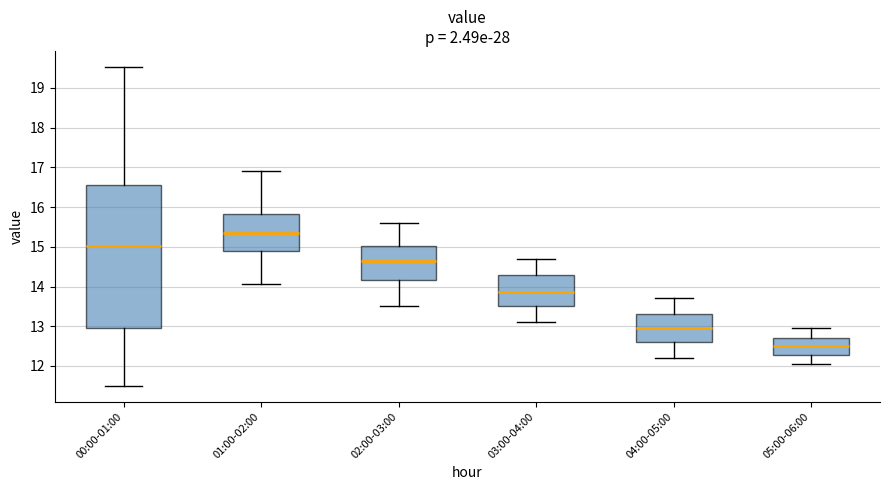

Where is the lower edge of the box for 04:00-05:00 on the y-axis? The values are not printed on the chart, so give them approximately, as read against the axis.

12.6